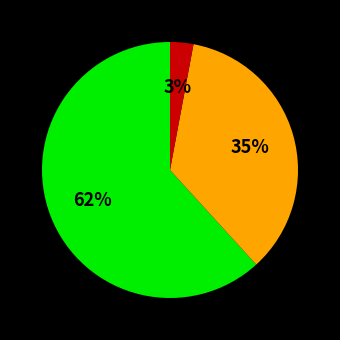

To the nearest percent, what is the average slice percentage?

33%